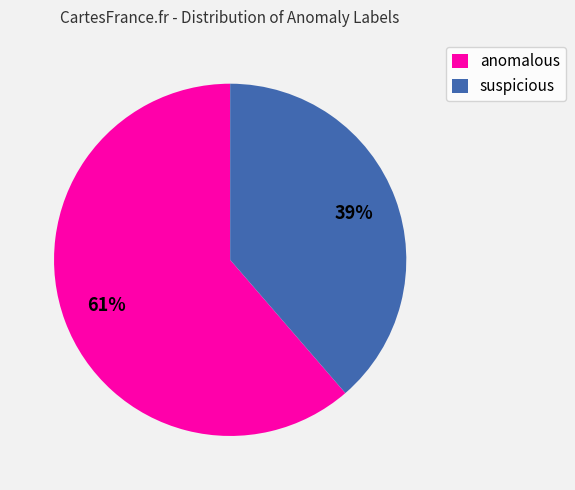

Combined, do suspicious and anomalous account for over 50%?

Yes